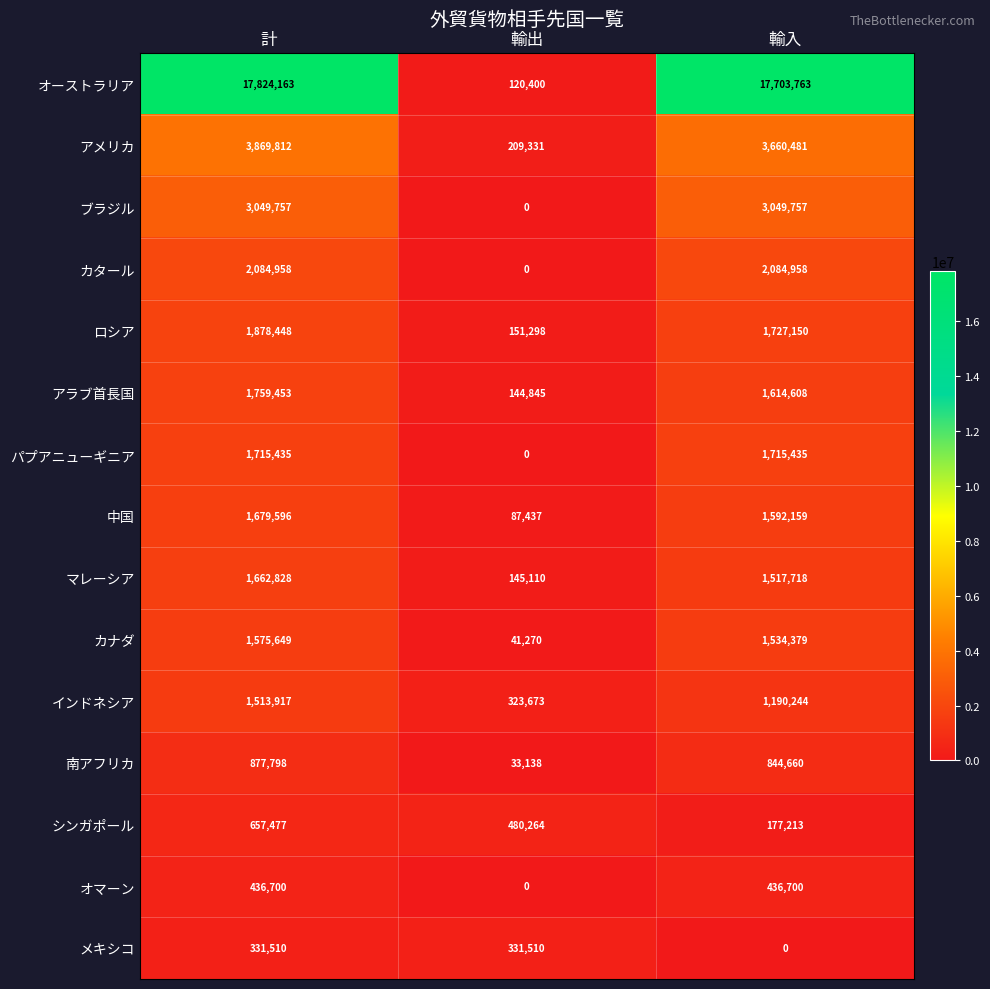

Between 輸出 and 輸入, which series saw the biggest shift?

オーストラリア